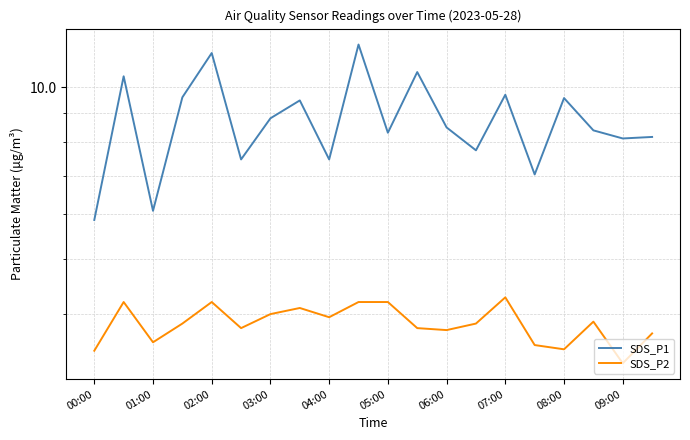

At 08:00, list the series in order from largest to smallest.

SDS_P1, SDS_P2